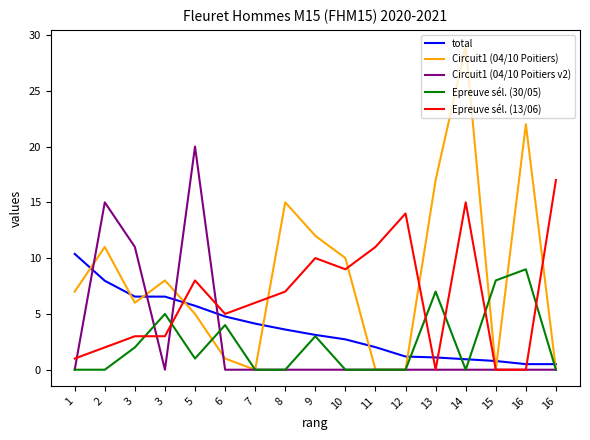

What are all the series names shown in the legend?

total, Circuit1 (04/10 Poitiers), Circuit1 (04/10 Poitiers v2), Epreuve sél. (30/05), Epreuve sél. (13/06)